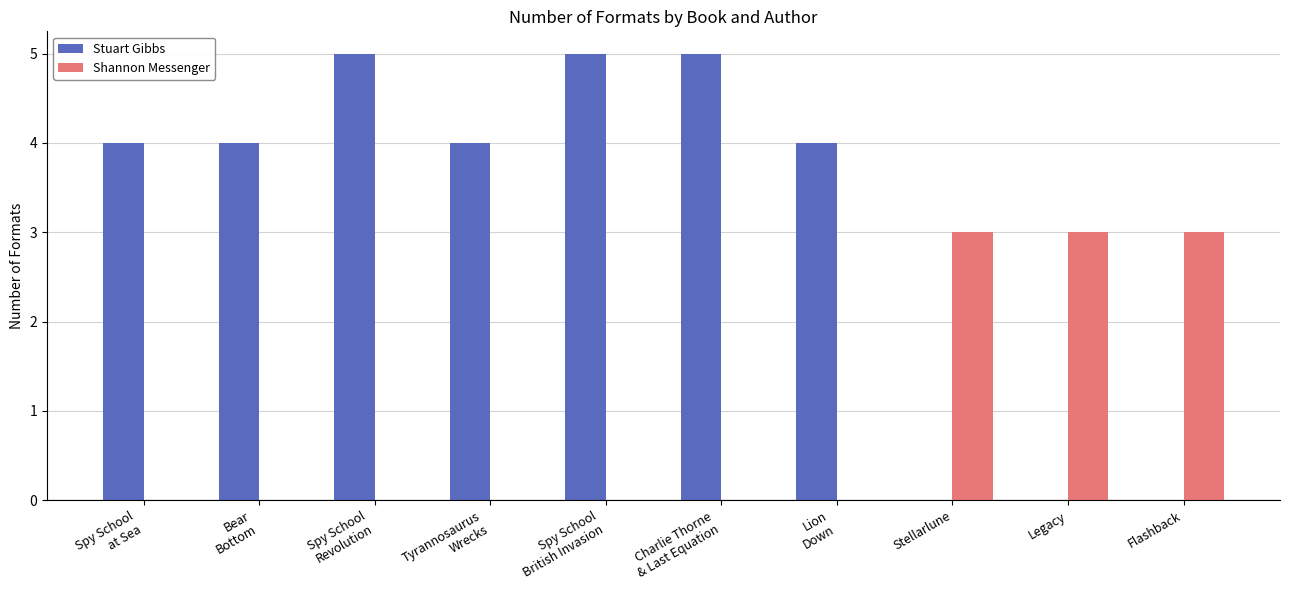

What is the highest value of the Stuart Gibbs series?

5